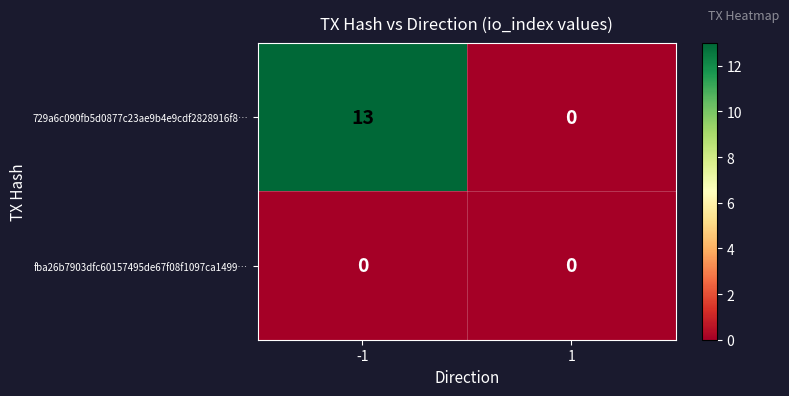

At how many categories does at least one series exceed 4?

1